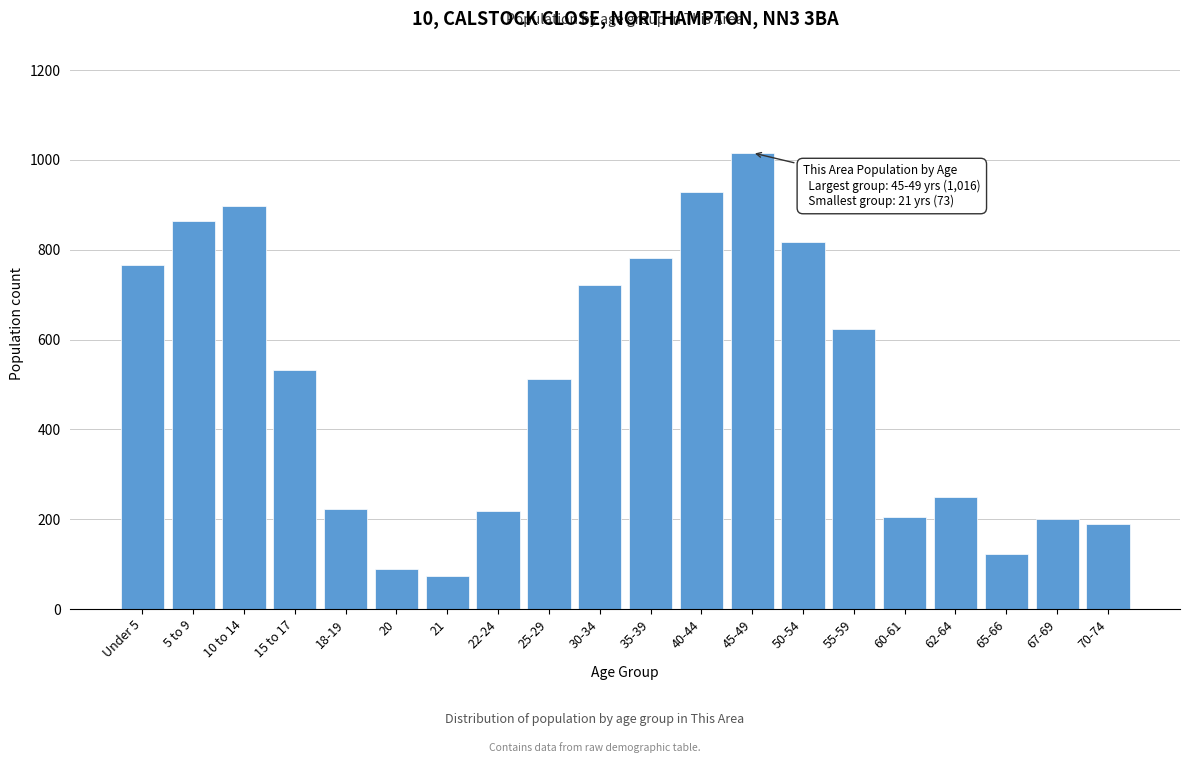

What is the label of the 19th bar from the left?

67-69